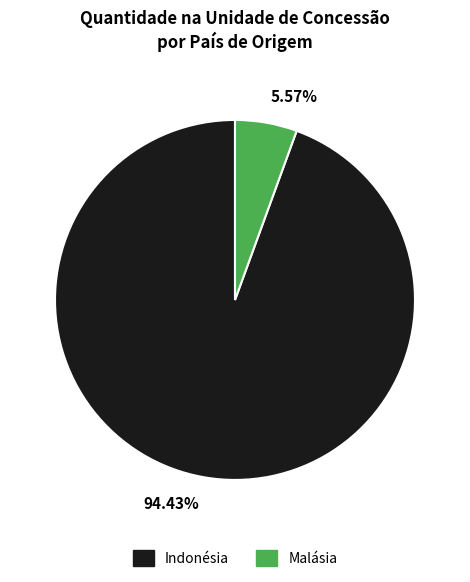

To the nearest percent, what portion does Indonésia represent?

94%